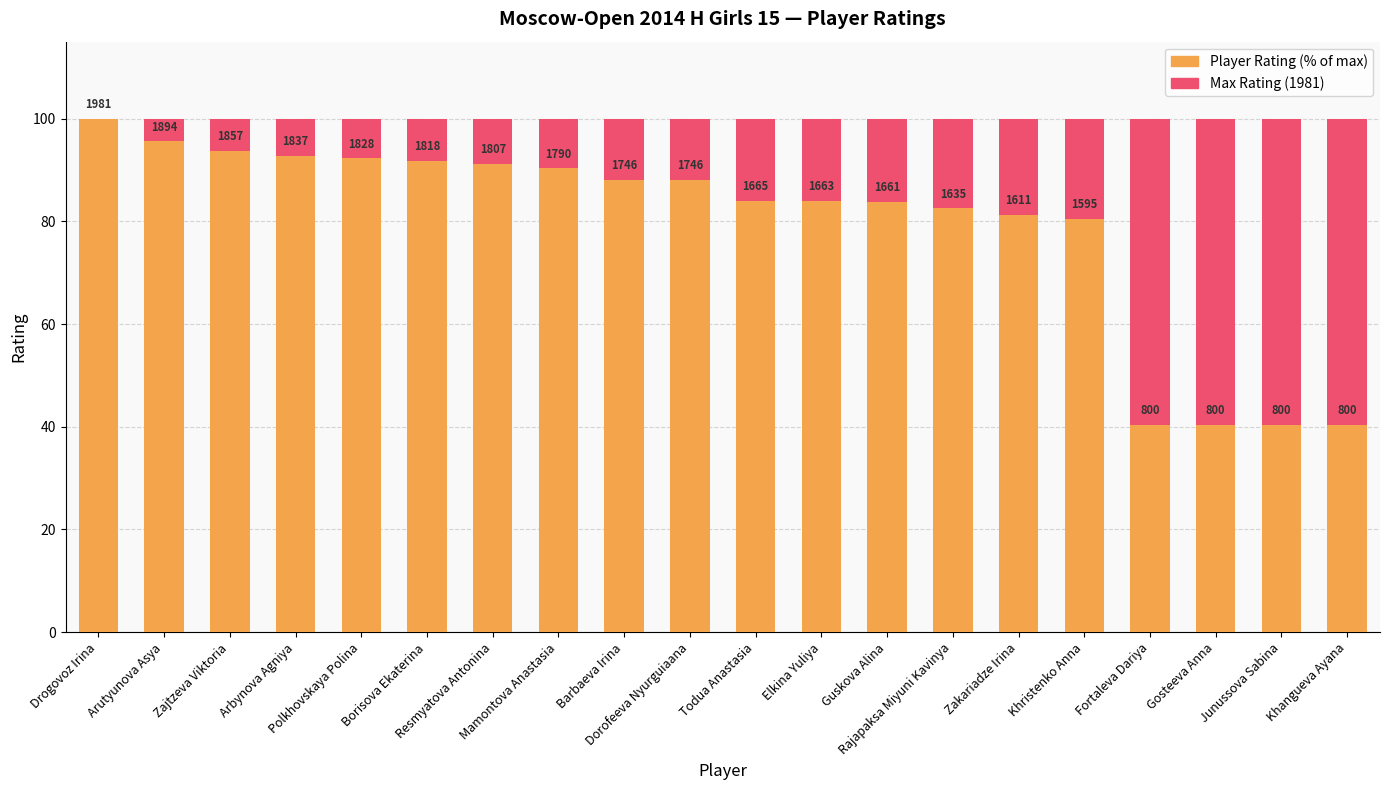

Which series changed the most between Khristenko Anna and Khangueva Ayana?

Rating %